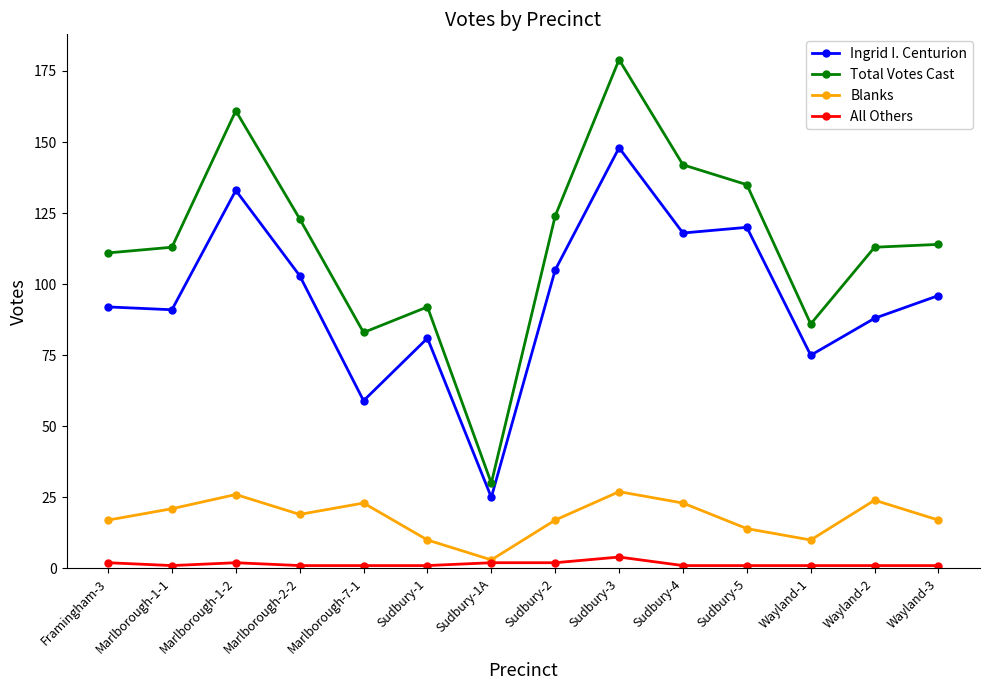

How many distinct data groups are displayed?

4